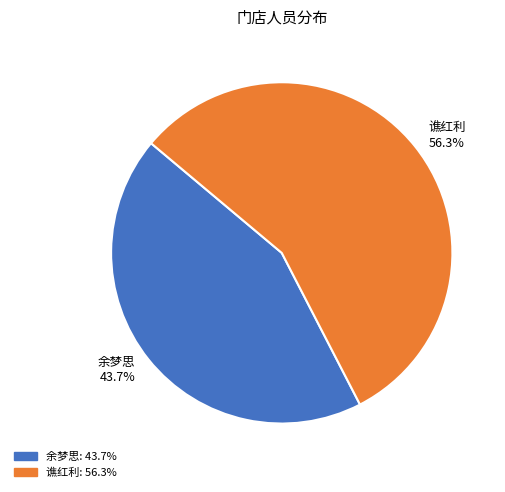

To the nearest percent, what is the difference between the largest and smallest slice percentages?

13%